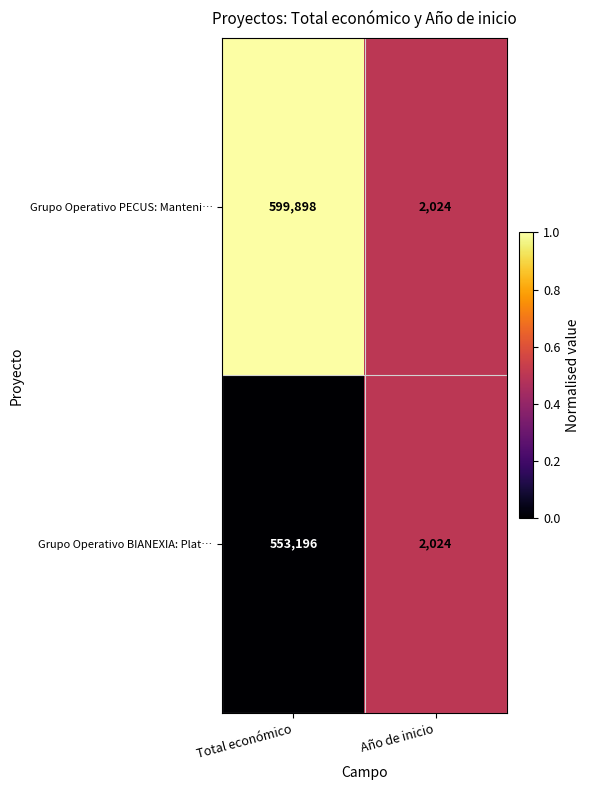

How many data points does each series have?

2